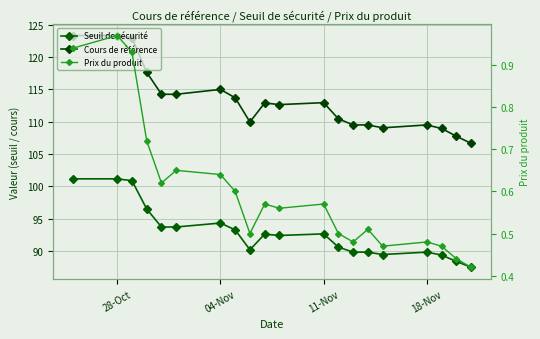

Rank the series by their maximum value, from lowest to highest.

Prix du produit, Seuil de sécurité, Cours de référence